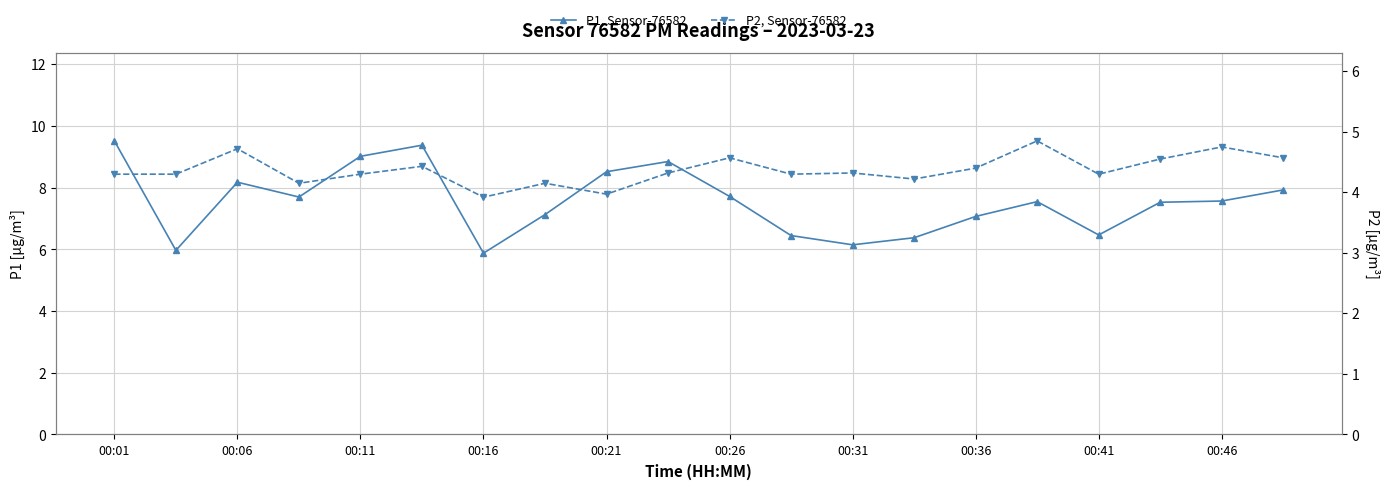

List the series in order of their overall mean, lowest first.

P2, Sensor-76582, P1, Sensor-76582